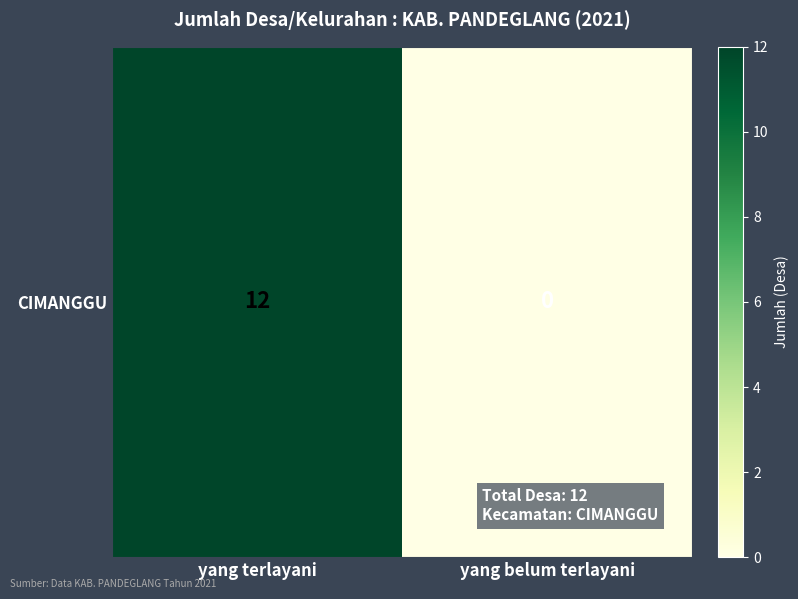

Rank the categories by value from highest to lowest.

yang terlayani, yang belum terlayani